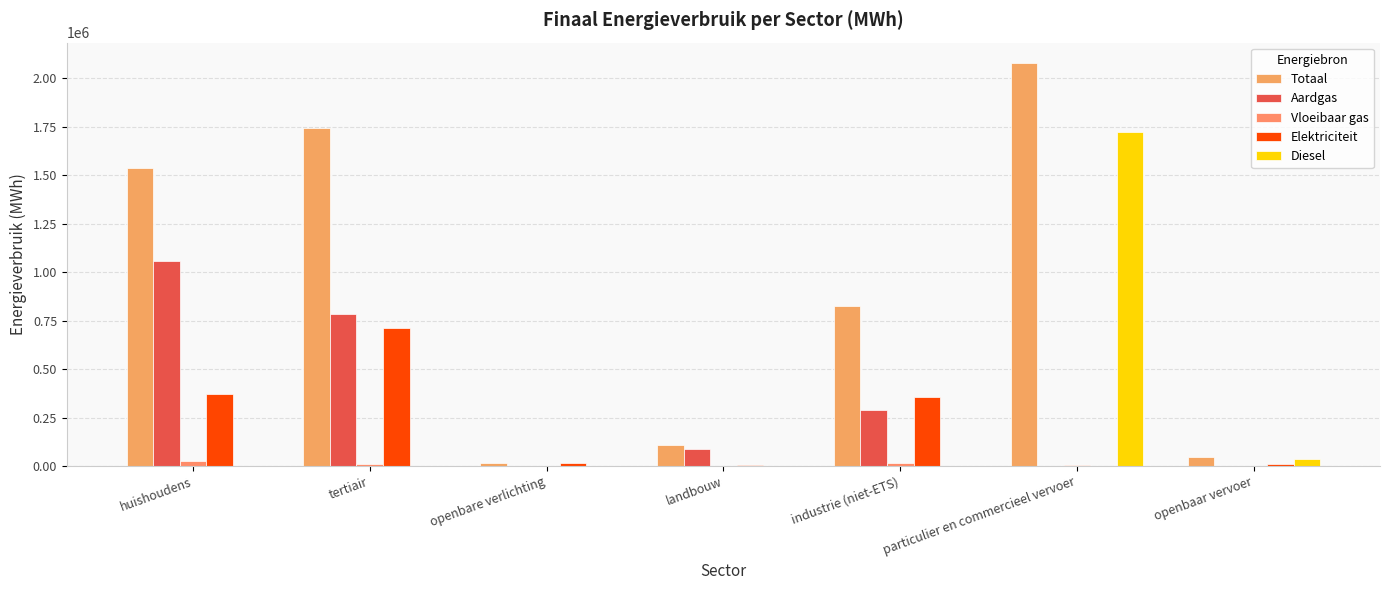

What is the difference between the highest and lowest values at tertiair?

1745057.9